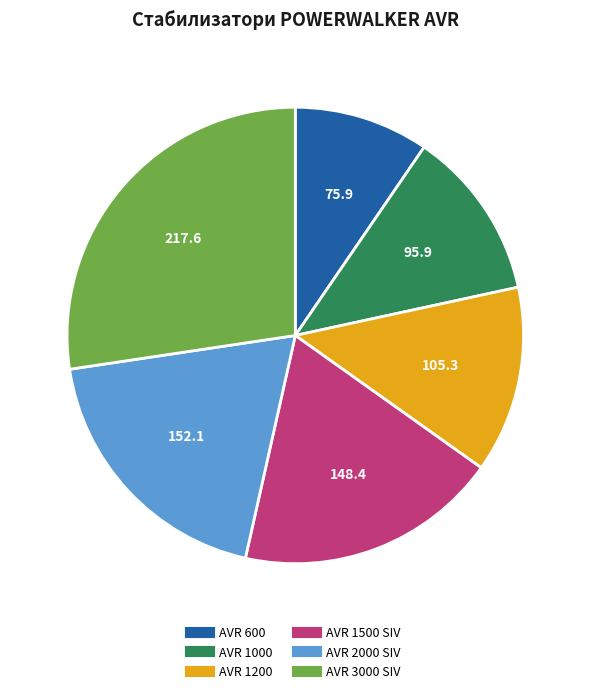

What is the ratio of the value at AVR 1200 to the value at AVR 3000 SIV?

0.5